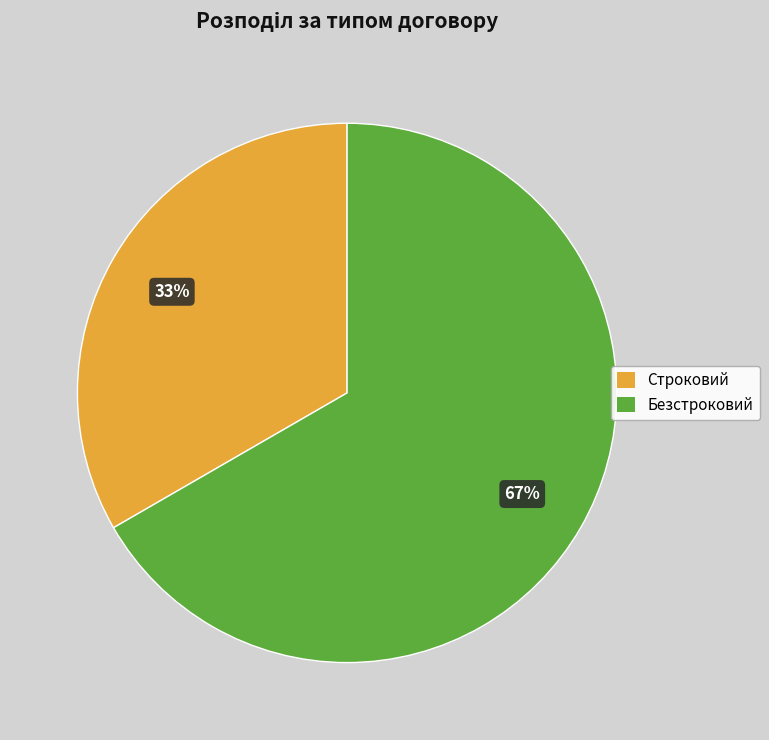

Is it true that Строковий is 40% of the pie?

False